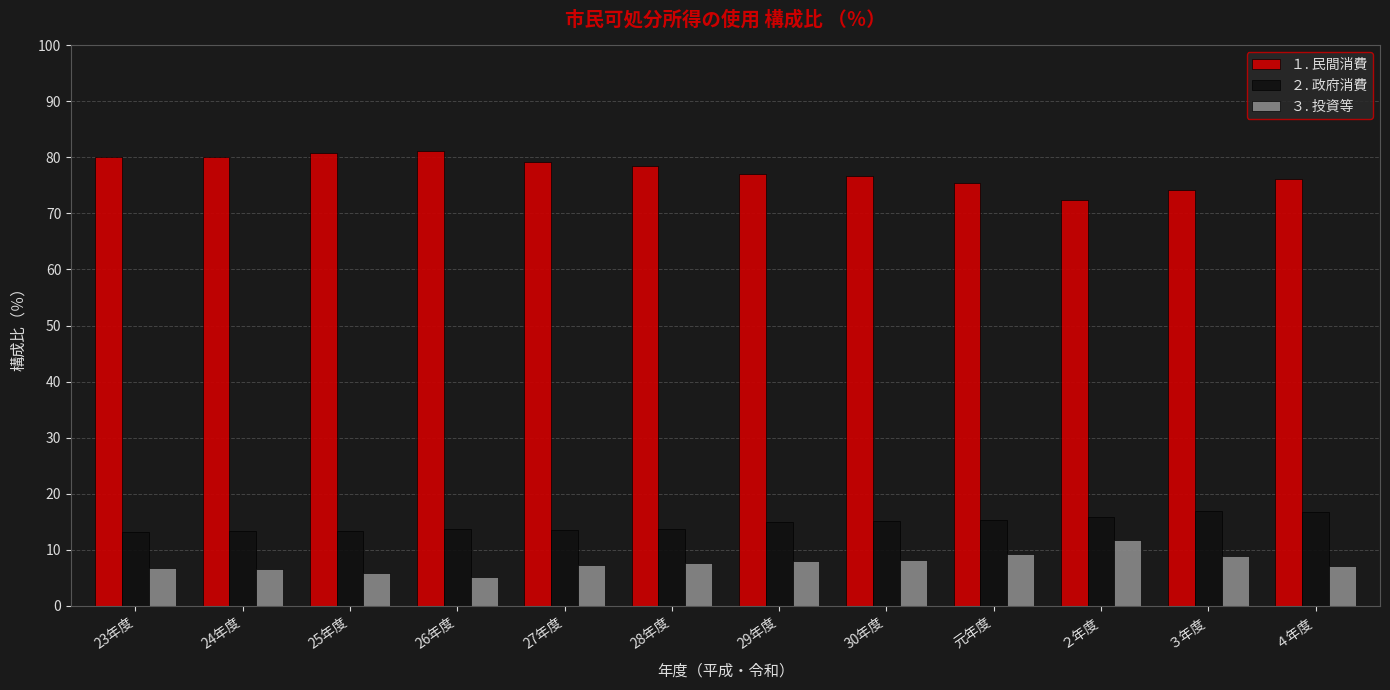

Is the value of １. 民間消費 at 26年度 greater than the value of ３. 投資等 at 27年度?

Yes